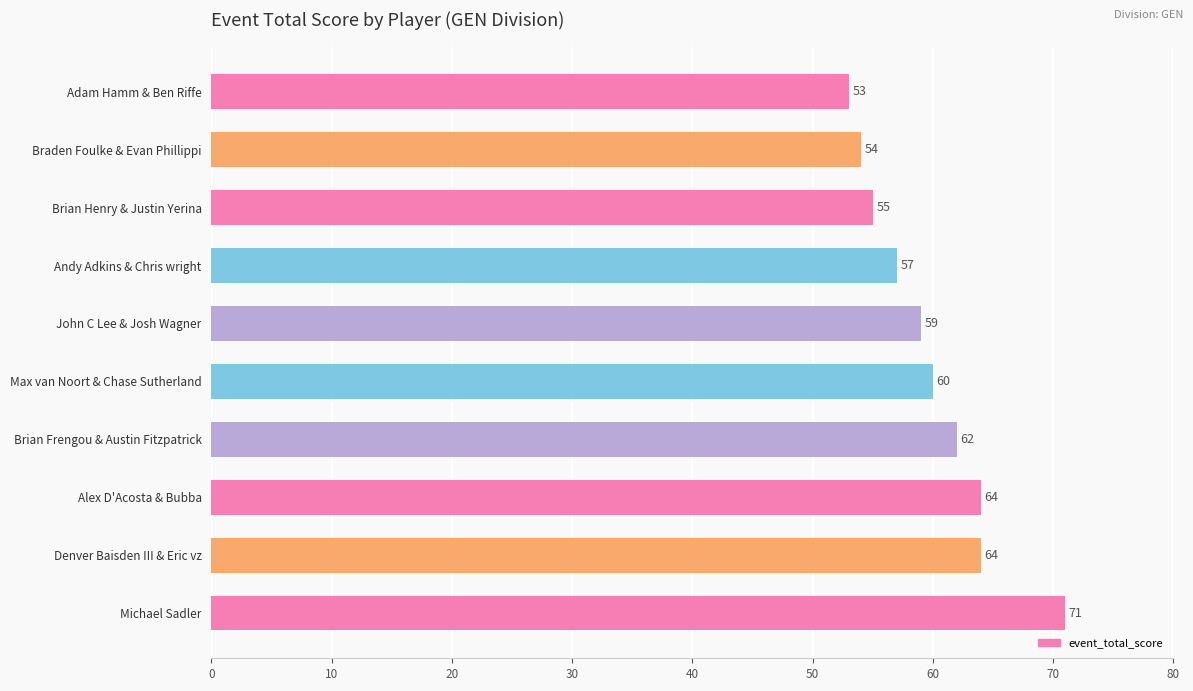

What is the maximum value shown in the chart?

71